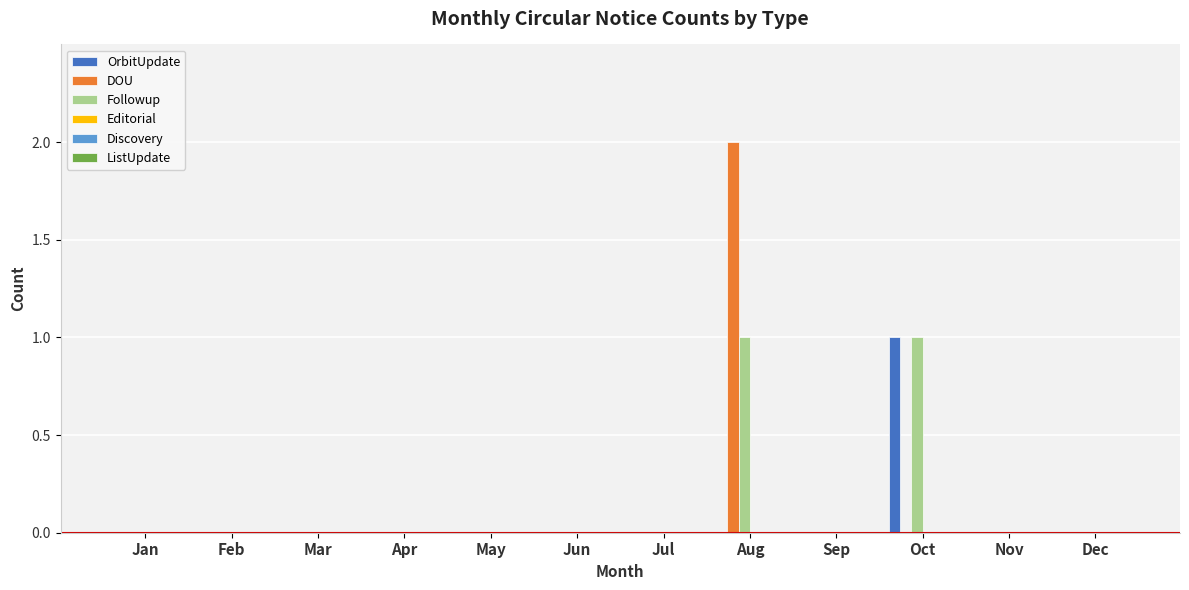

How many groups of bars are there?

12